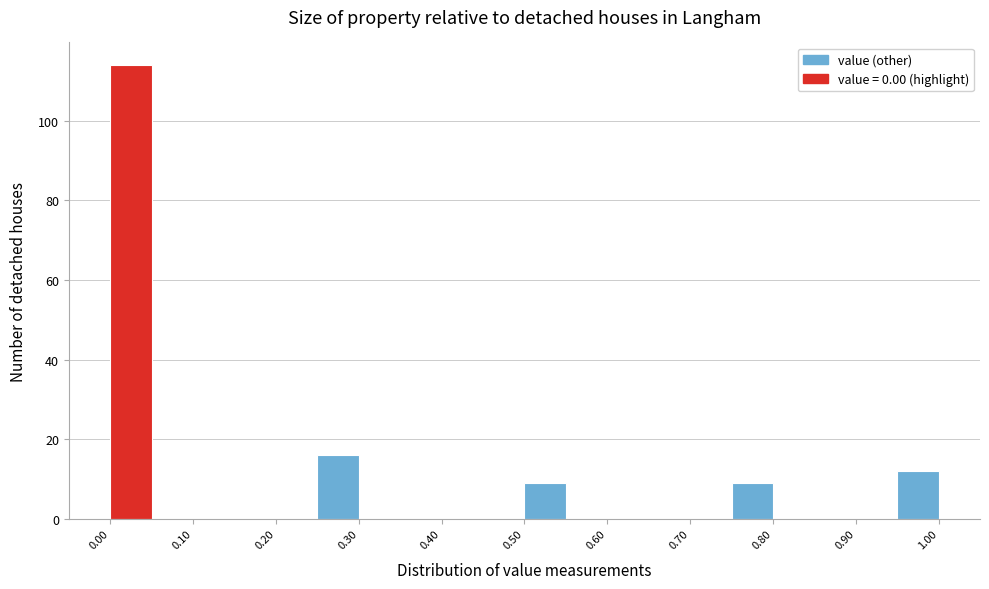

Over which range of the x-axis is the bar tallest?

0.00 to 0.05